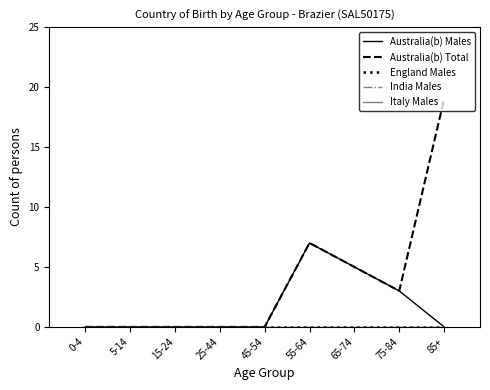

How many lines are shown in the chart?

5